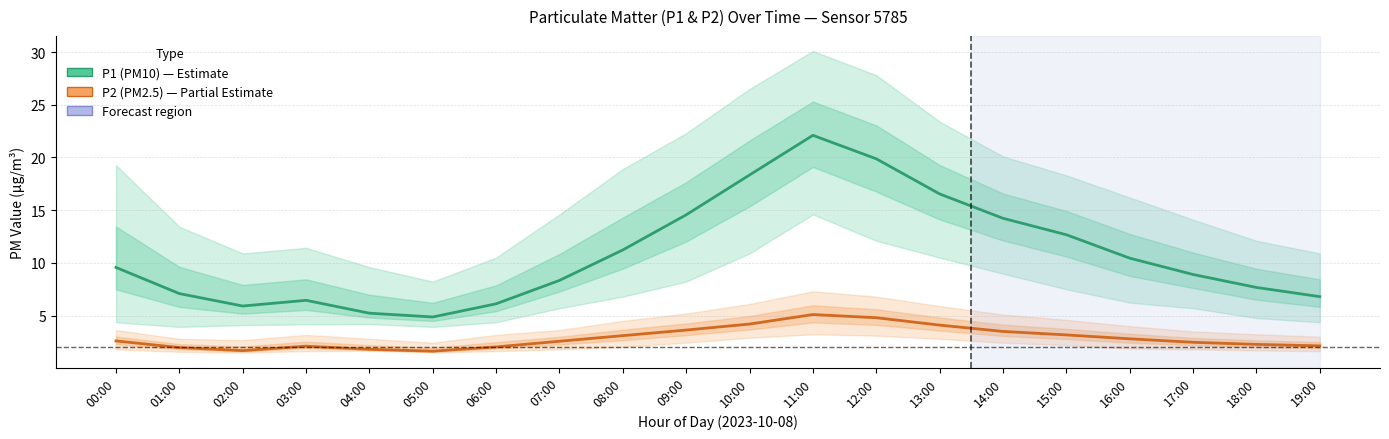

True or false: P1 (PM10) has a value of 20.7 at 15:00.

False